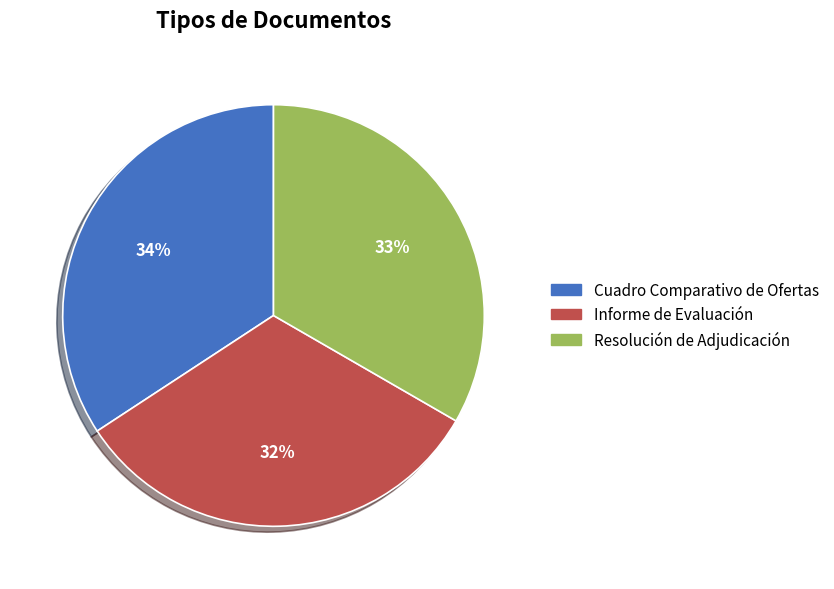

What is the smallest slice in the pie chart?

Informe de Evaluación